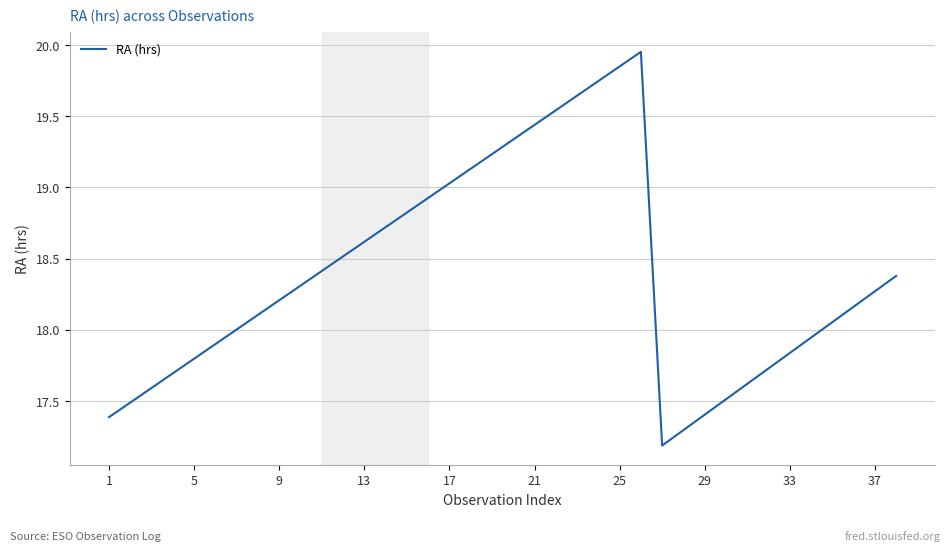

What is the difference between the maximum and minimum values?

2.8